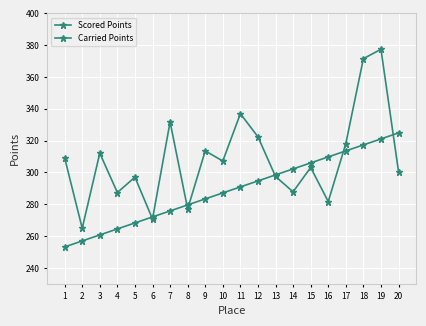

How many data points in Scored Points are above 290?

10